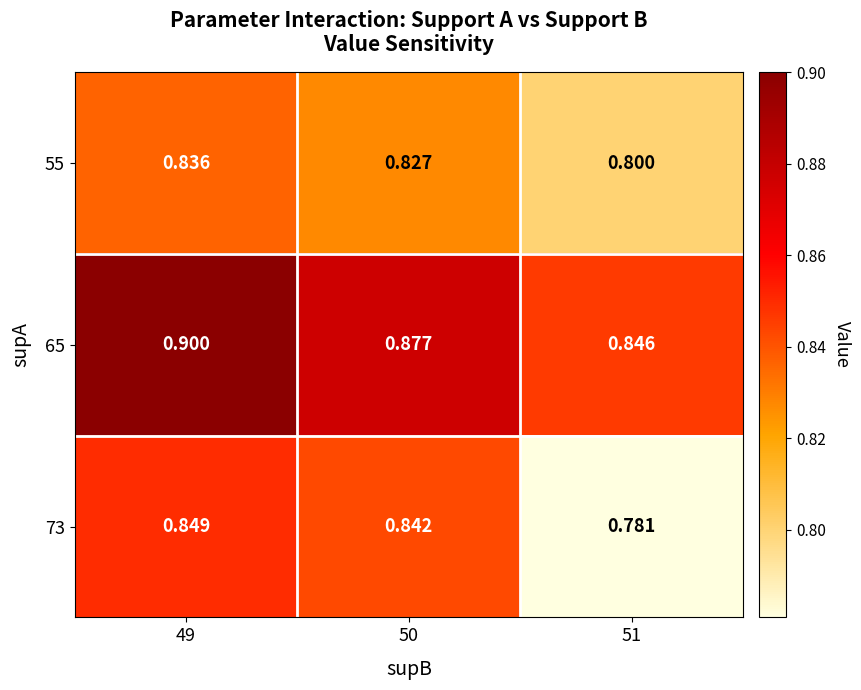

Is the value of 55 at 50 greater than the value of 73 at 49?

No